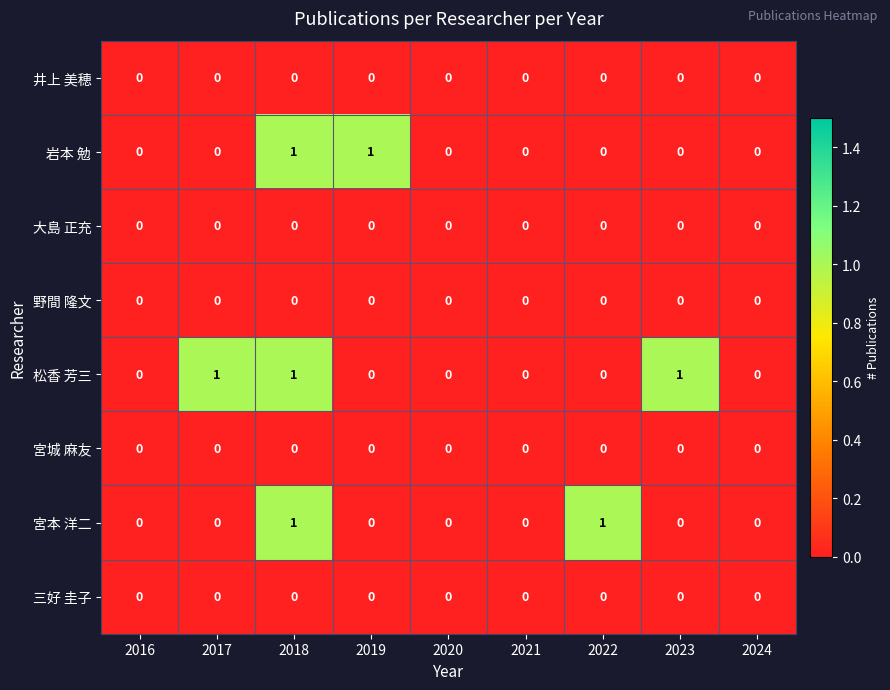

The value of 宮城 麻友 at 2022 is 0. True or false?

True